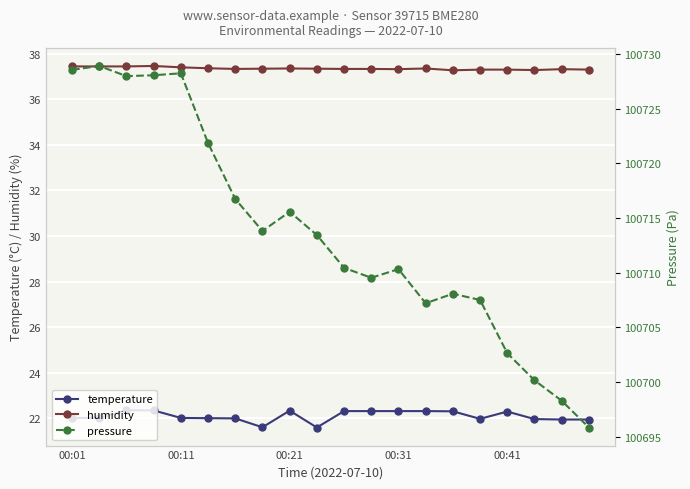

At which label does pressure first exceed 100713?

00:01